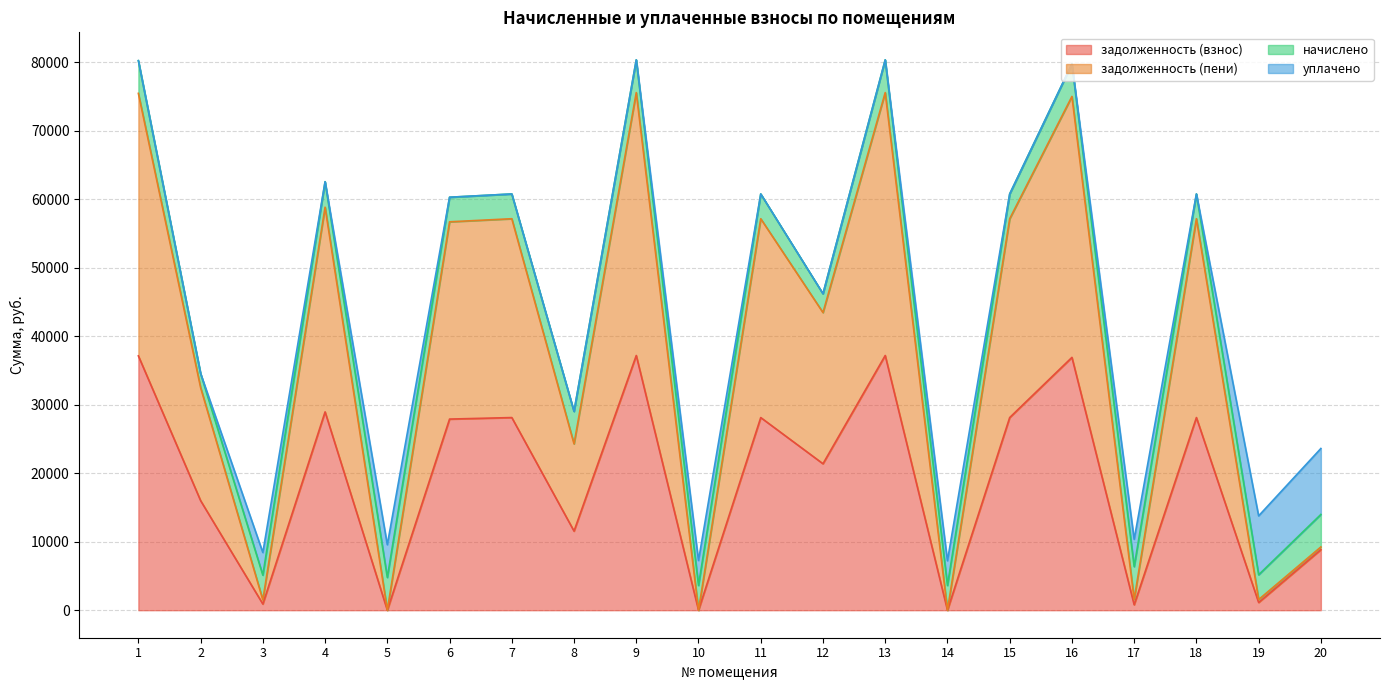

Where is the first local maximum for задолженность (пени)?

4